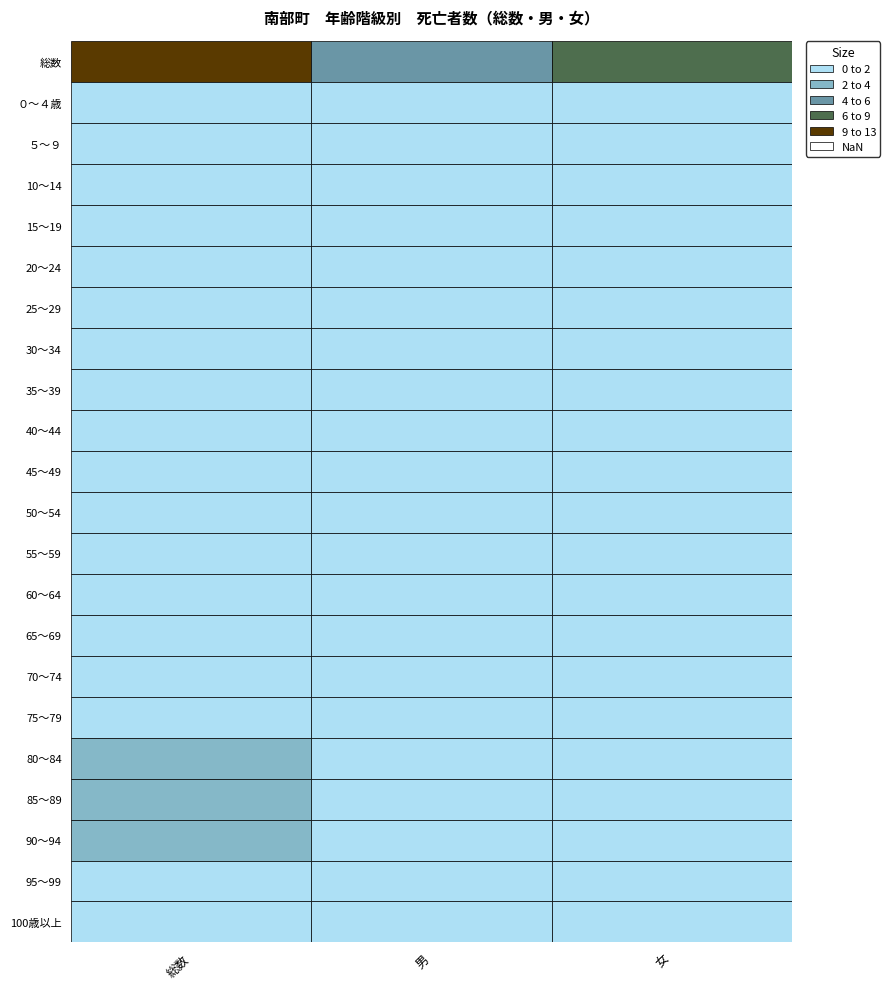

Between ０～４歳 and 85～89, which series saw the biggest shift?

総数